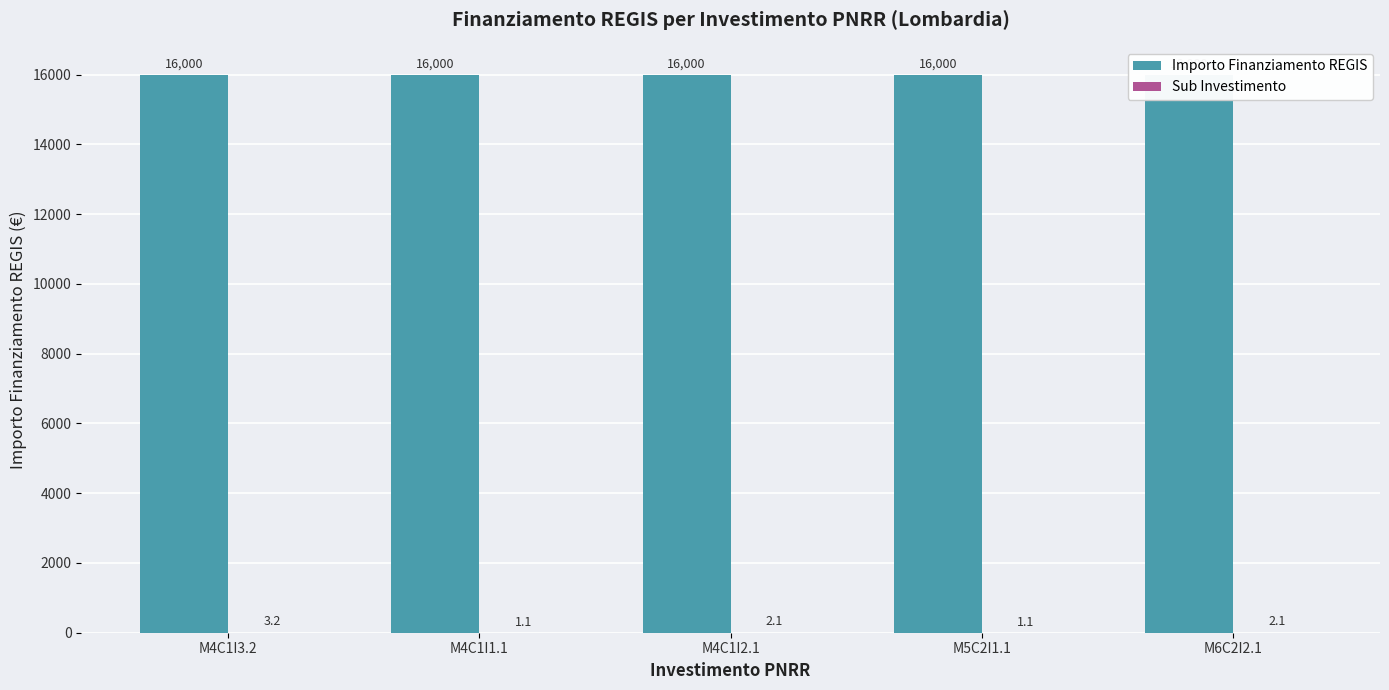

Which series has the largest range (max minus min)?

Sub Investimento